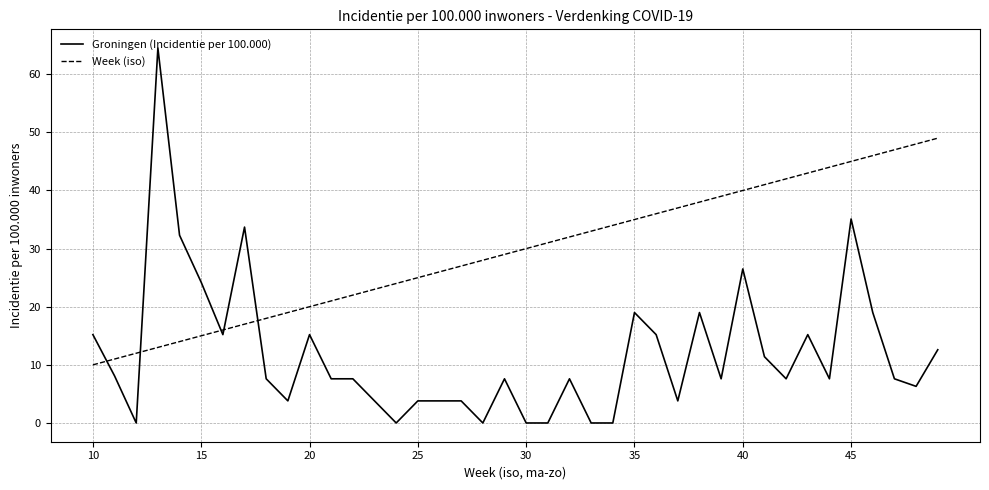

What is the difference between the maximum and minimum values in the Groningen (Incidentie per 100.000) series?

64.5